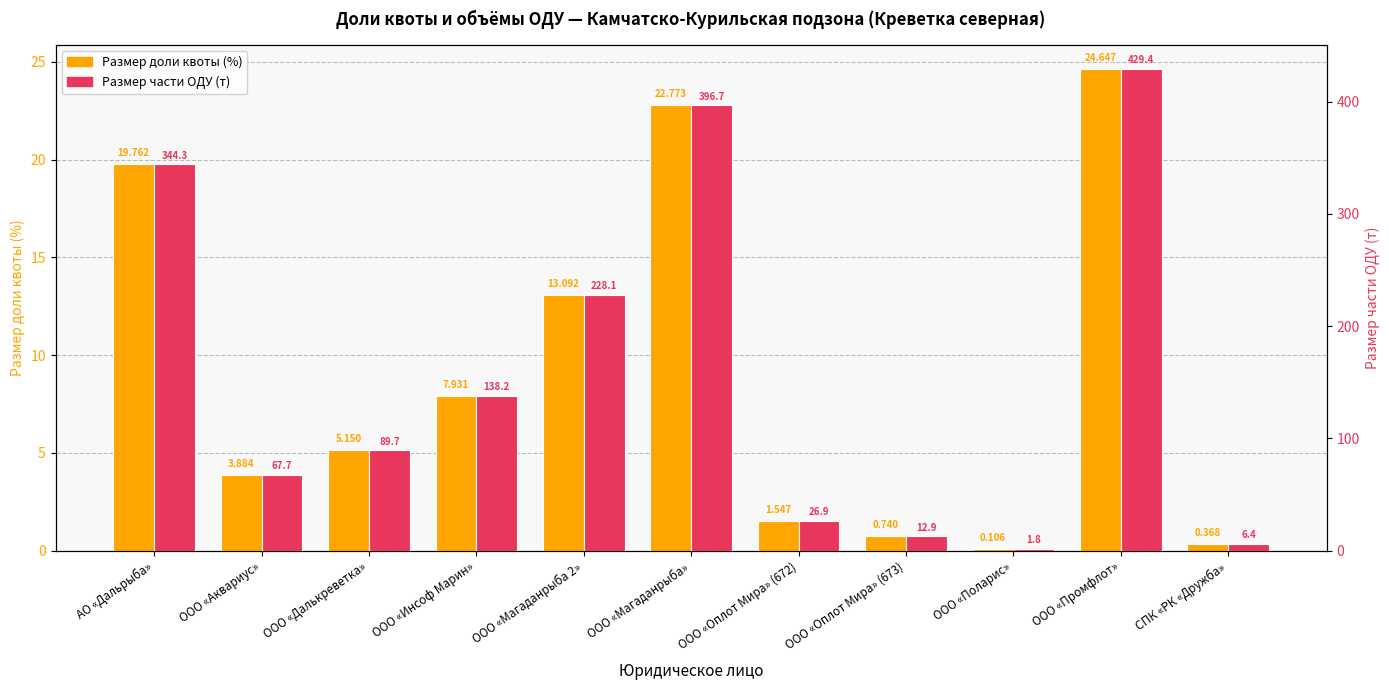

The Размер части ОДУ (т) series shows 138.2 at ООО «Инсоф Марин». True or false?

True